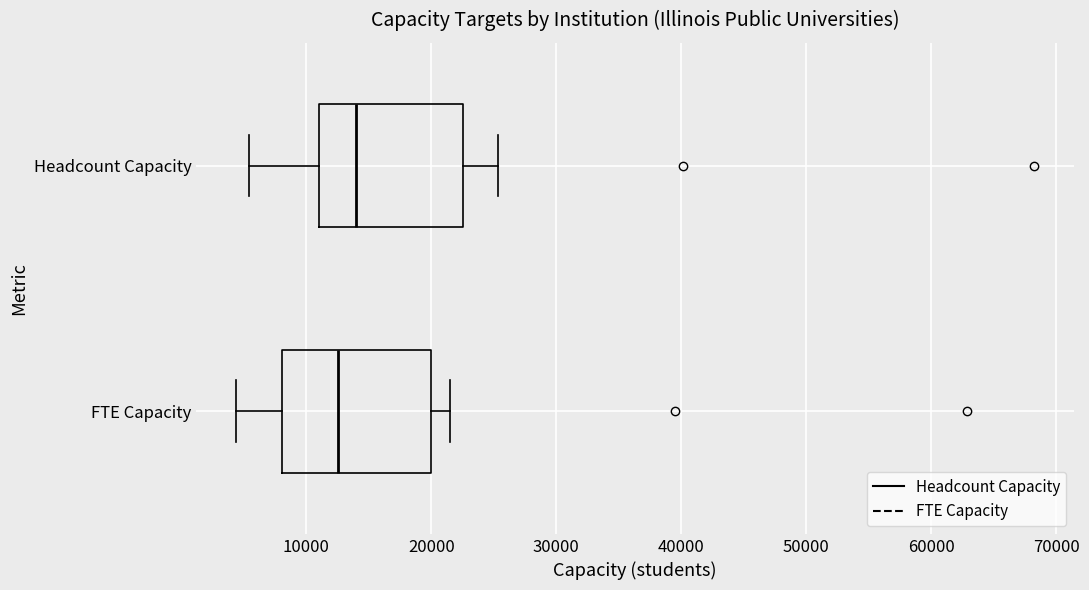

Which box has the furthest to the right median line?

Headcount Capacity